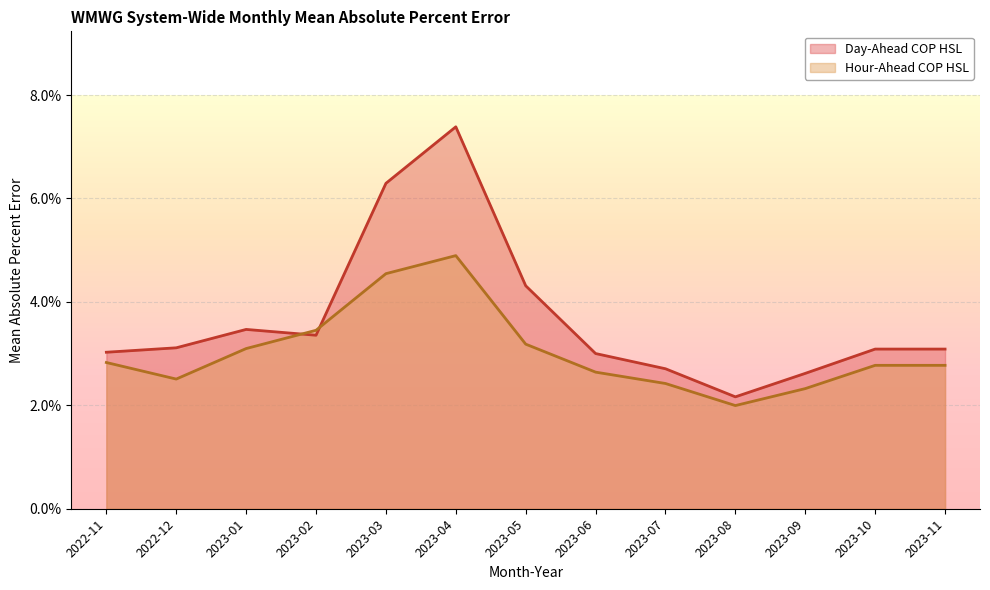

What are all the series names shown in the legend?

Day-Ahead COP HSL, Hour-Ahead COP HSL